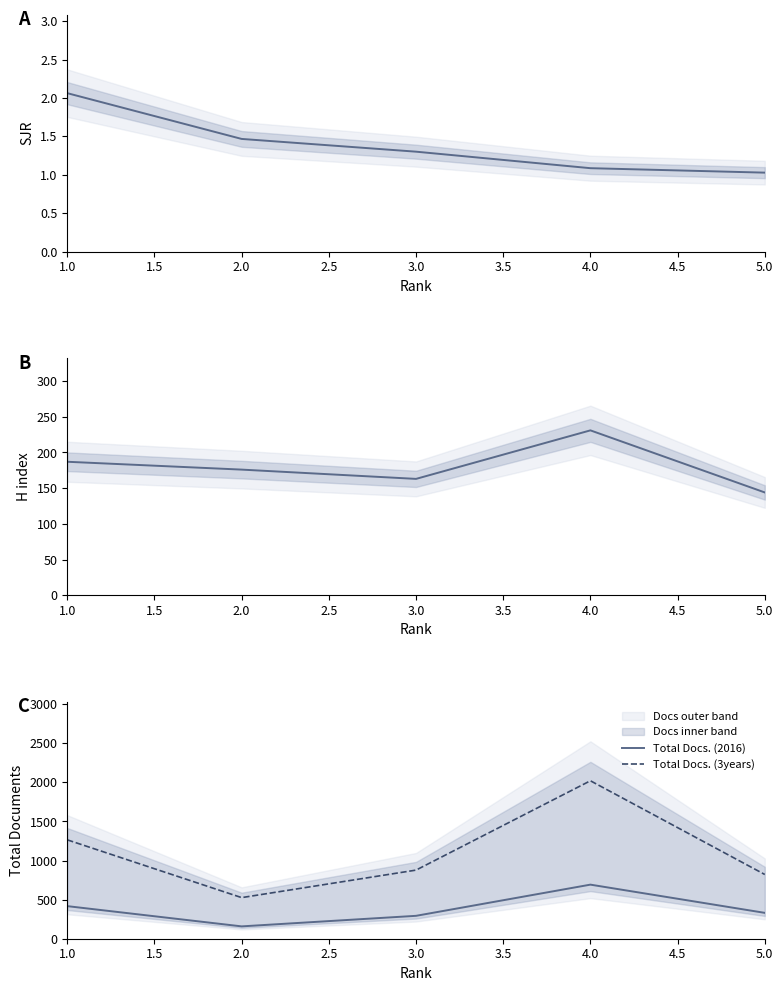

What is the value of the H index point at the 1st from the left?

187.0